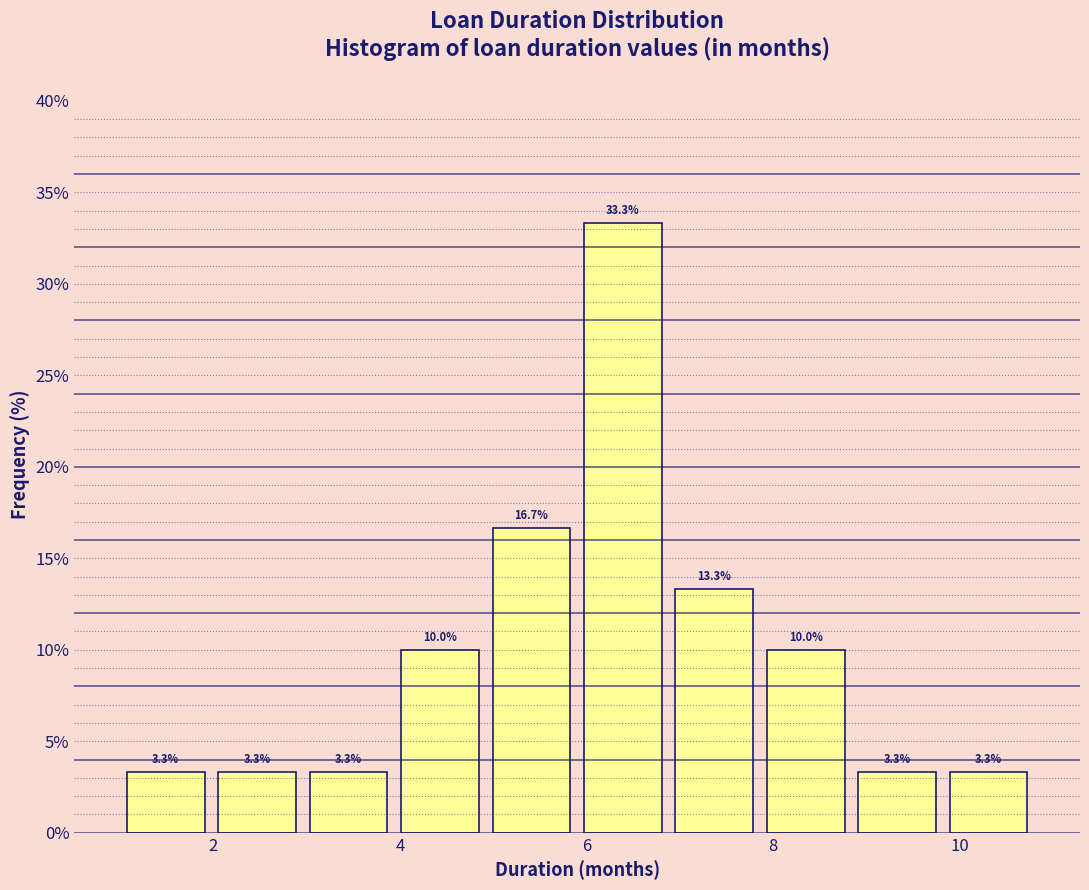

Over which range of the x-axis is the bar tallest?

5.90 to 6.88